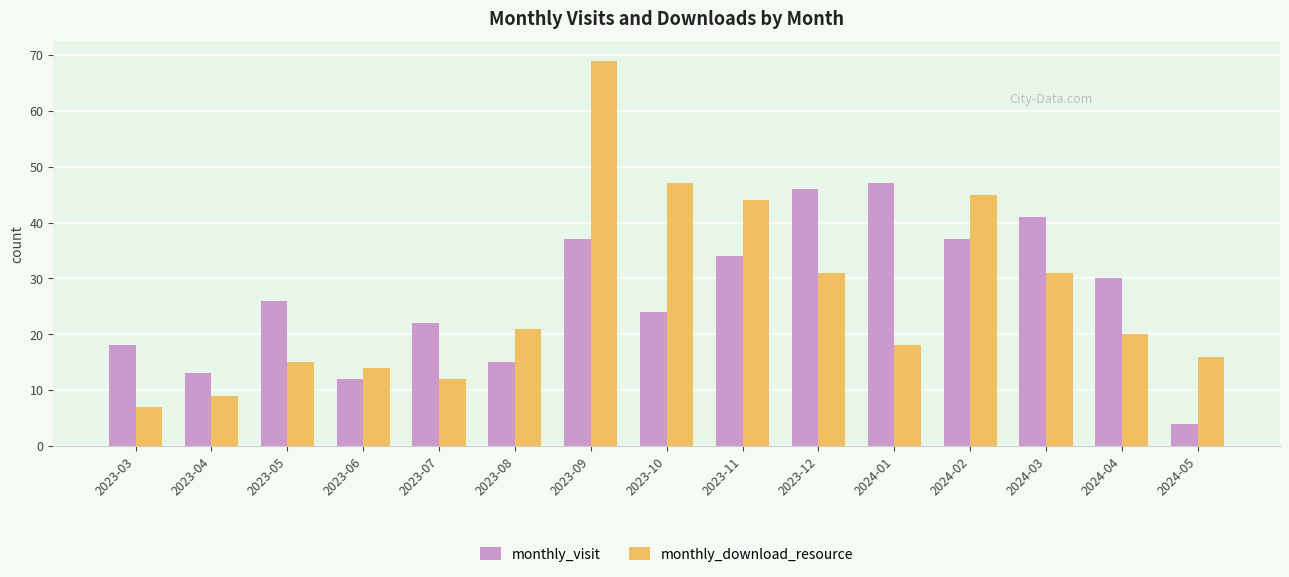

At which label is monthly_download_resource closest to 38?

2023-11